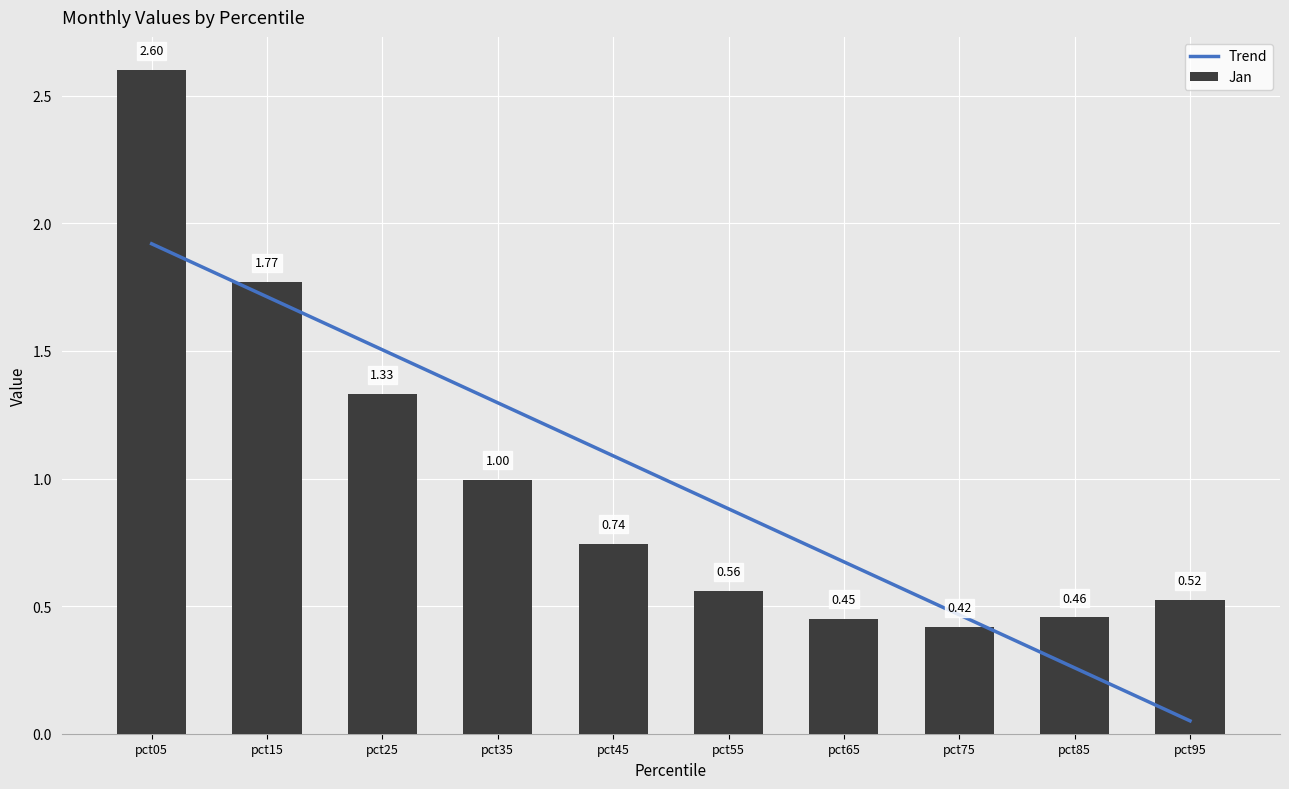

What is the difference between the maximum and minimum values in the Jan series?

2.2